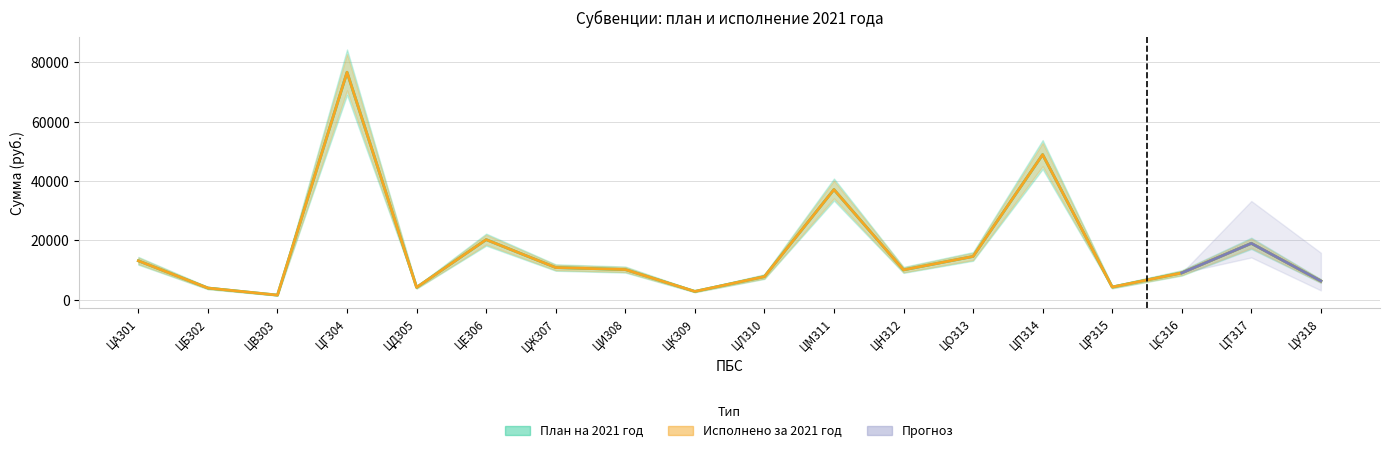

At which label is Исполнено за 2021 год closest to 39099?

ЦМ311